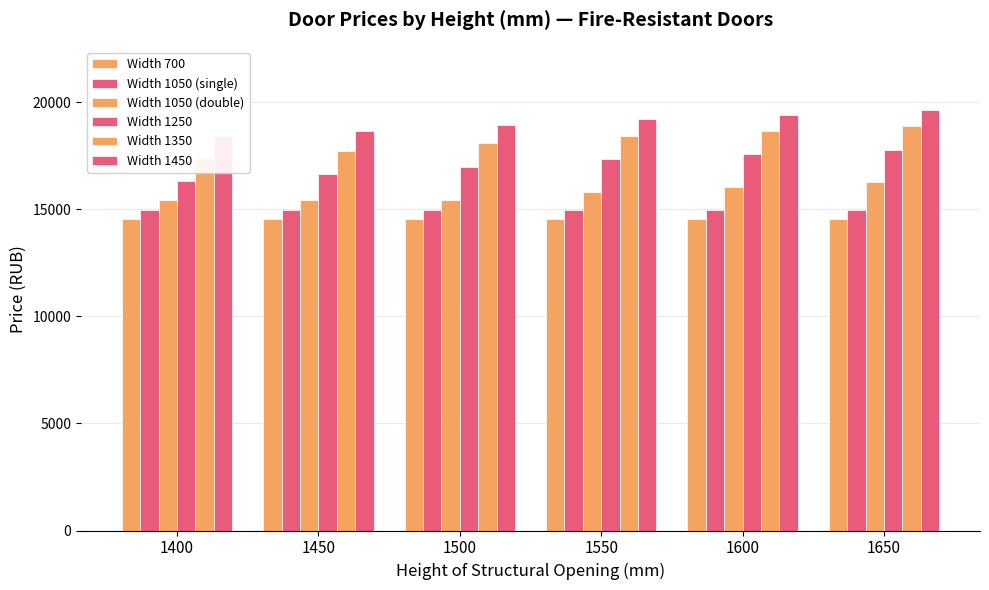

Which series has the largest total across all categories?

Width 1450